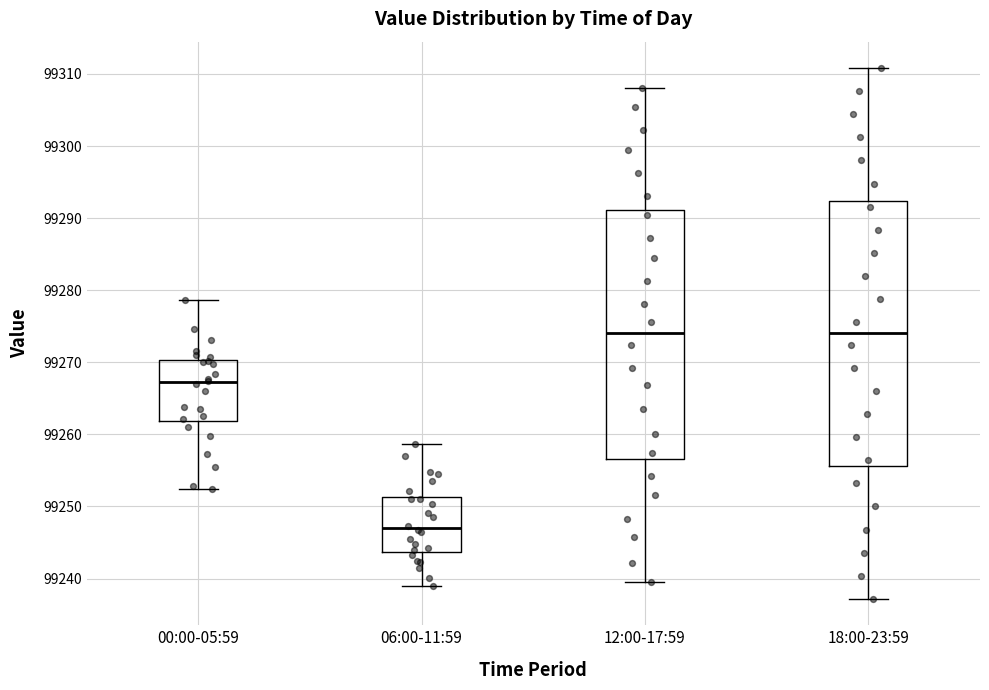

Comparing the boxes themselves (not the whiskers), which one is the tallest?

18:00-23:59